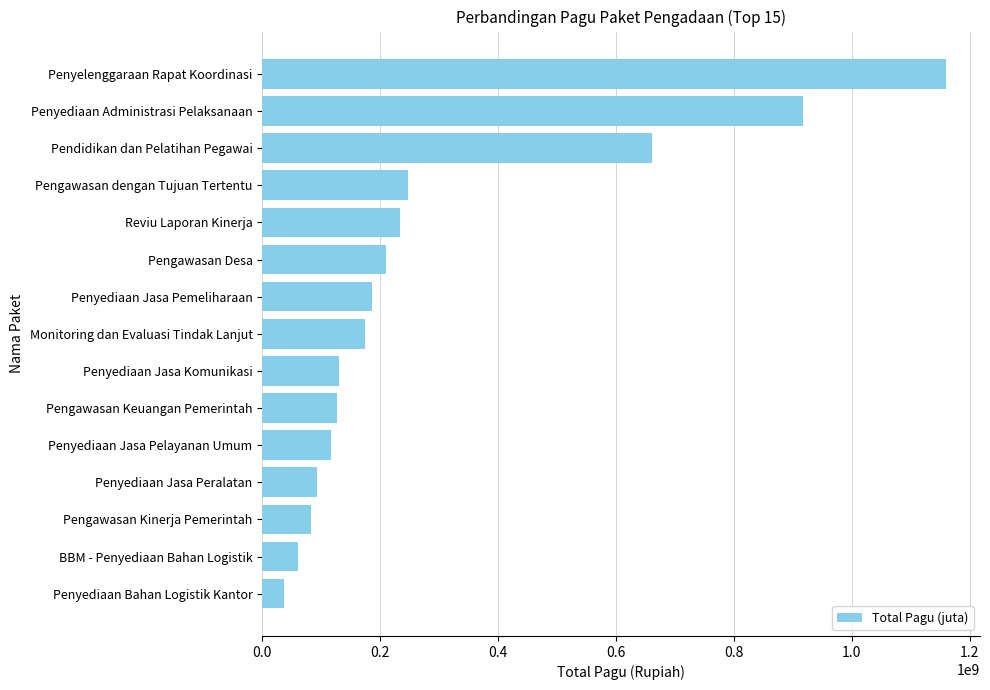

The value at Pengawasan Desa is 274746462. True or false?

False